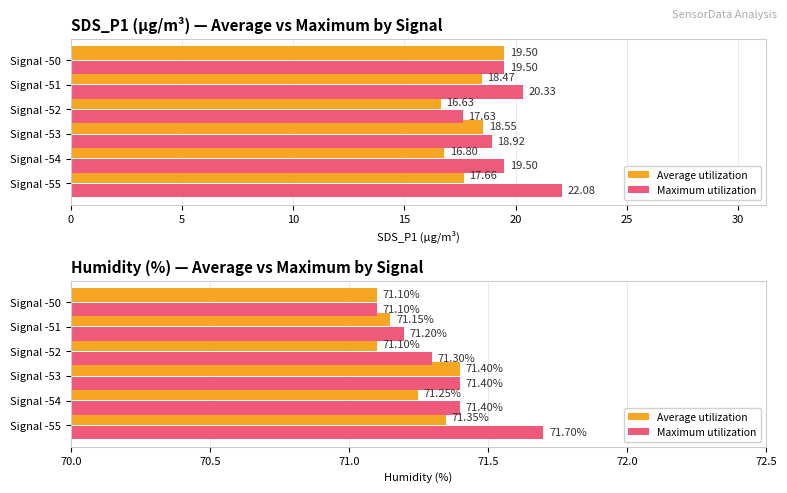

How many data points does each series have?

6